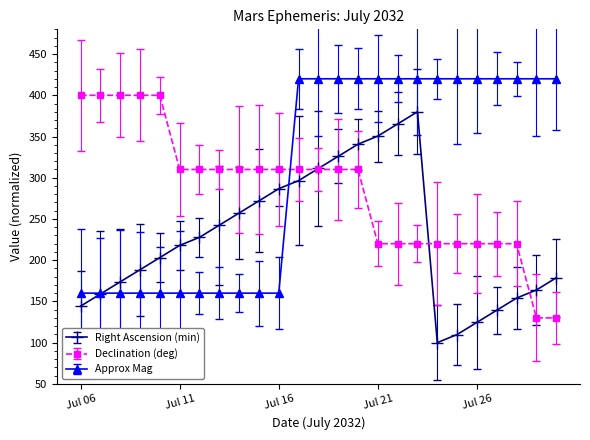

Reading left to right, what are all the values shown in this chart?

Right Ascension (min): 144.2	158.9	173.7	188.4	203.2	217.9	227.7	242.5	257.2	271.9	286.7	296.5	311.2	326.0	340.7	350.5	365.3	380.0	100.0	109.8	124.6	139.3	154.0	163.9	178.6
Declination (deg): 400.0	400.0	400.0	400.0	400.0	310.0	310.0	310.0	310.0	310.0	310.0	310.0	310.0	310.0	310.0	220.0	220.0	220.0	220.0	220.0	220.0	220.0	220.0	130.0	130.0
Approx Mag: 160.0	160.0	160.0	160.0	160.0	160.0	160.0	160.0	160.0	160.0	160.0	420.0	420.0	420.0	420.0	420.0	420.0	420.0	420.0	420.0	420.0	420.0	420.0	420.0	420.0